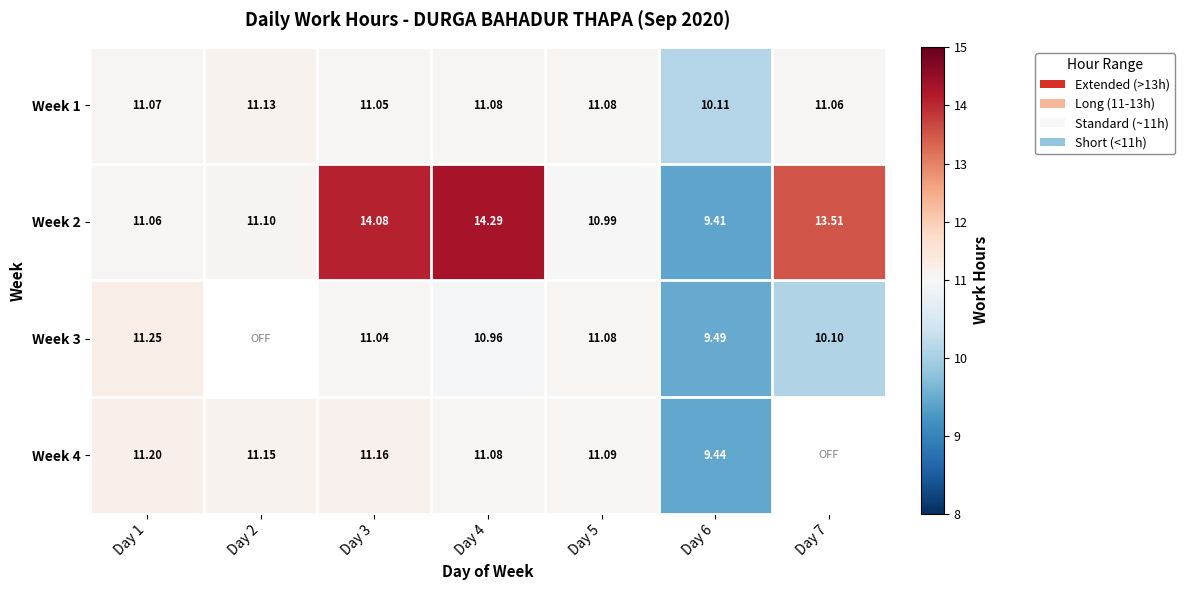

What is the difference between the highest and lowest values at Day 1?

0.2